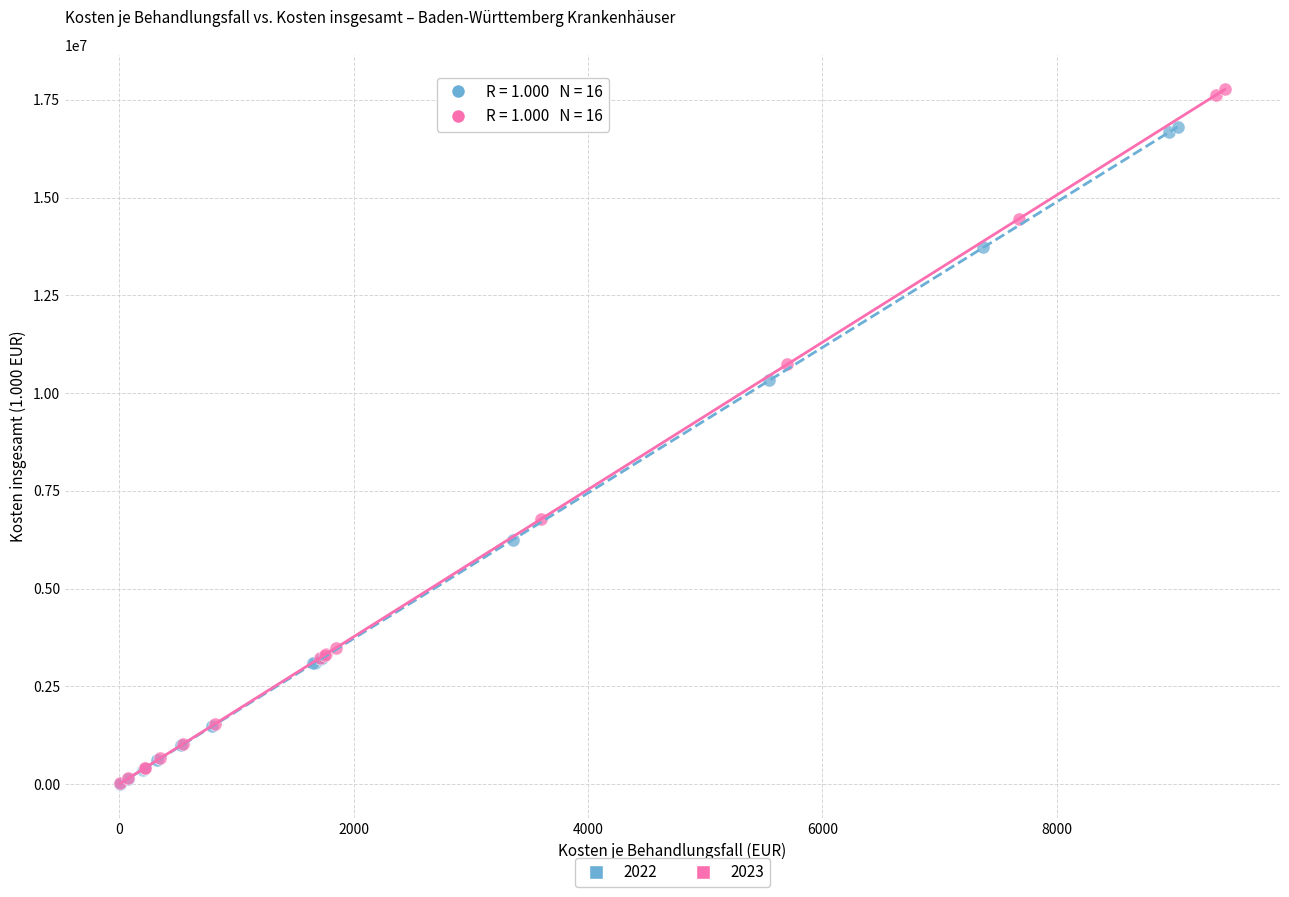

Which series contains the highest Y value?

2023